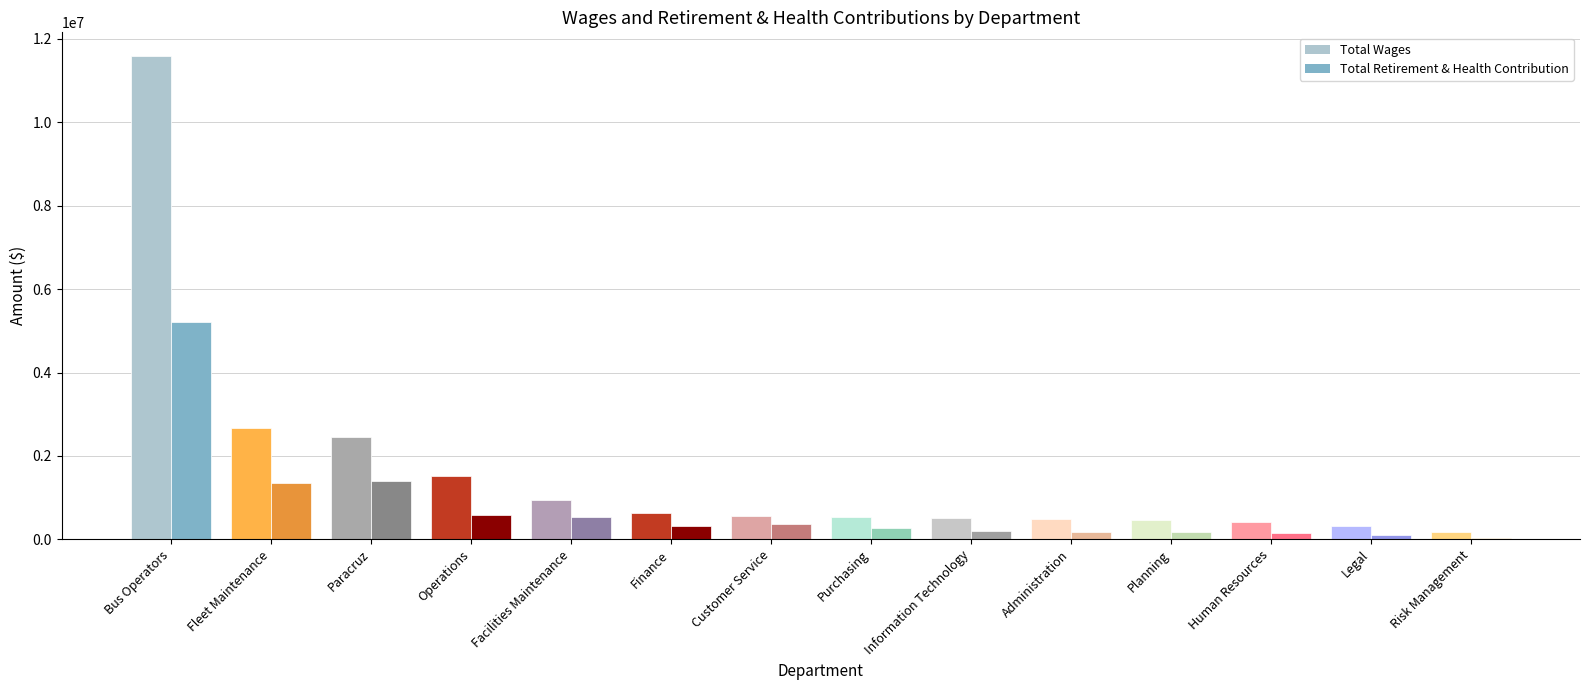

What is the value of the Total Wages bar at the 12th from the left?

420017